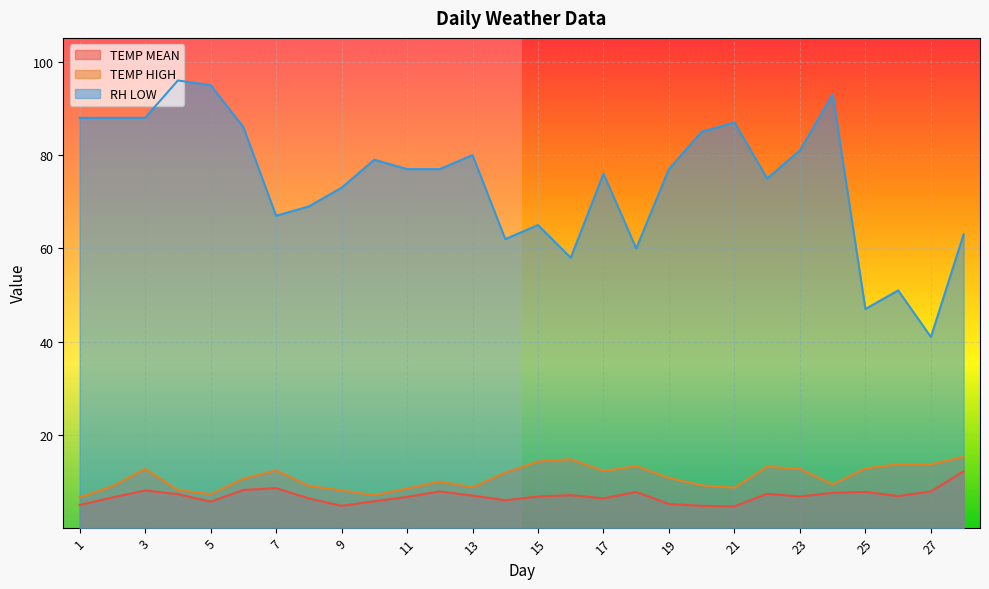

How many data points in RH LOW are above 77?

12